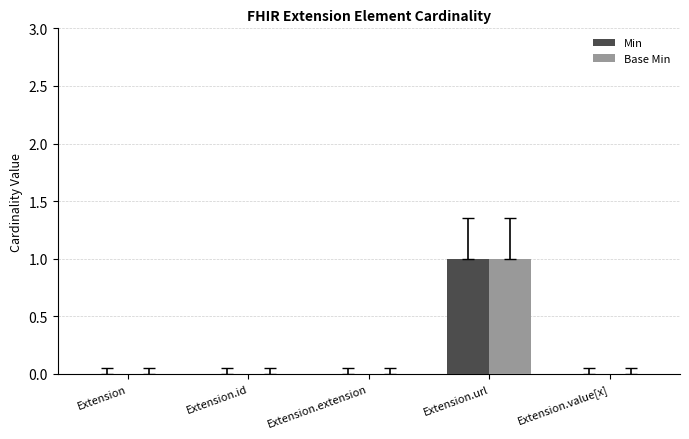

At which category is the sum across all series the highest?

Extension.url